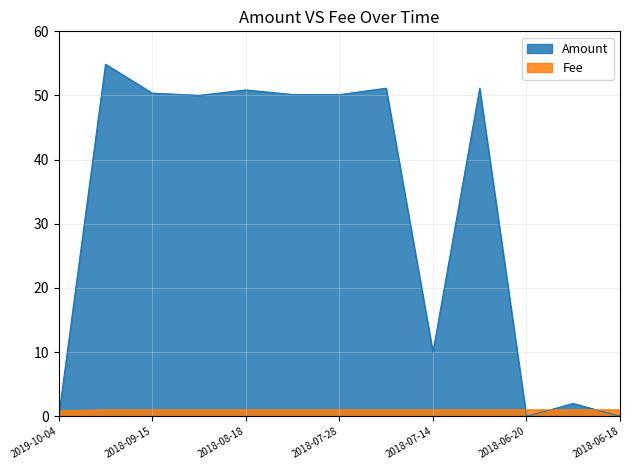

List the series in order of their overall mean, lowest first.

Fee, Amount